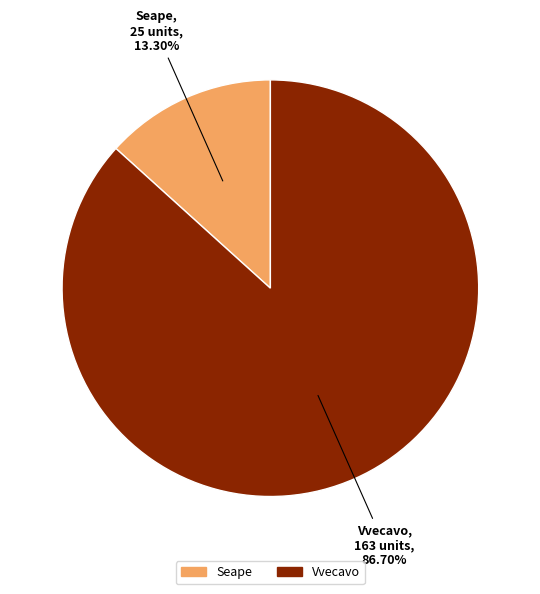

Count the number of slices in the pie.

2